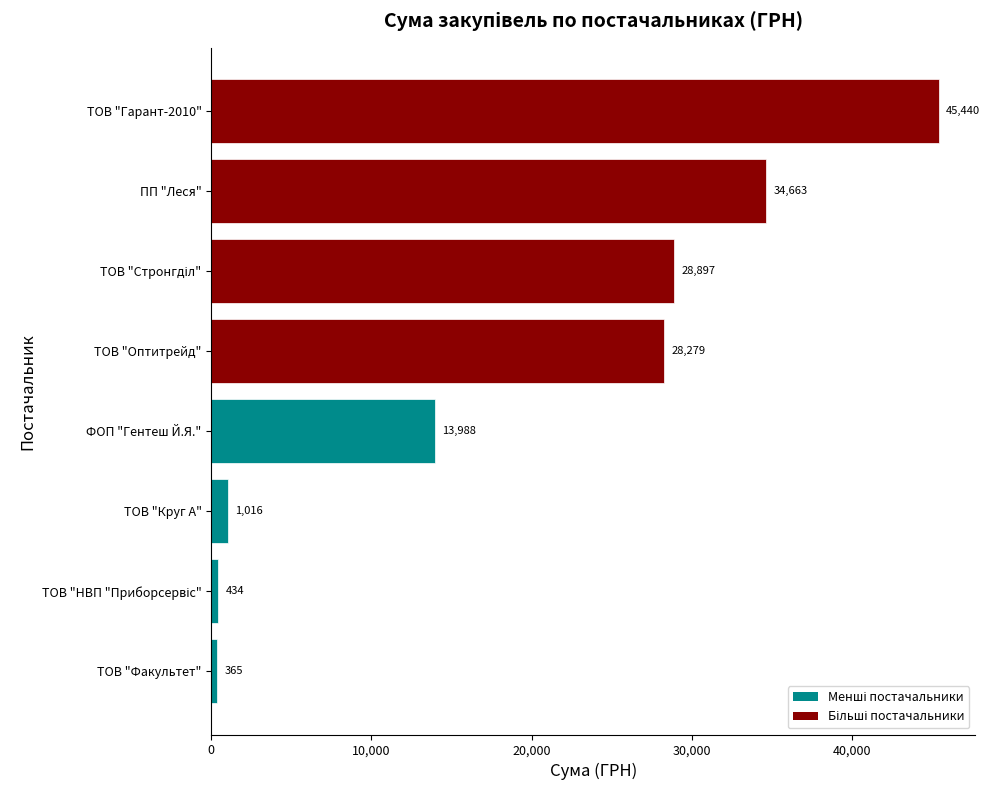

At which category does the chart reach its minimum across all series?

ТОВ "Факультет"